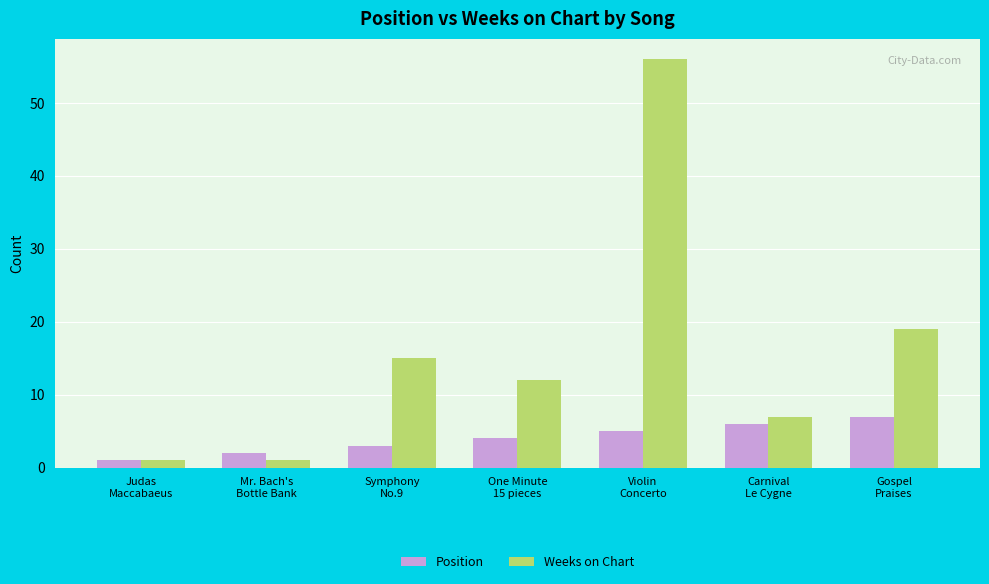

Reading right to left, transcribe all the data shown in this chart.

Position: Gospel
Praises=7	Carnival
Le Cygne=6	Violin
Concerto=5	One Minute
15 pieces=4	Symphony
No.9=3	Mr. Bach's
Bottle Bank=2	Judas
Maccabaeus=1
Weeks on Chart: Gospel
Praises=19	Carnival
Le Cygne=7	Violin
Concerto=56	One Minute
15 pieces=12	Symphony
No.9=15	Mr. Bach's
Bottle Bank=1	Judas
Maccabaeus=1